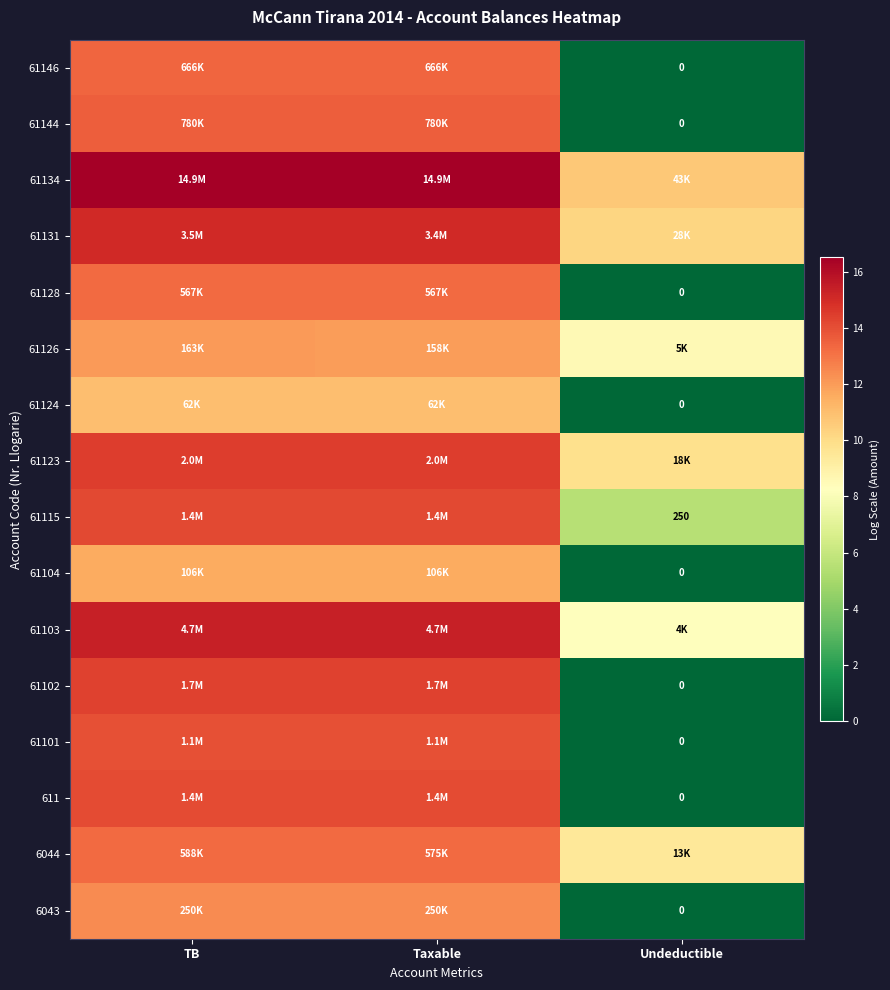

At which category is the sum across all series the highest?

TB